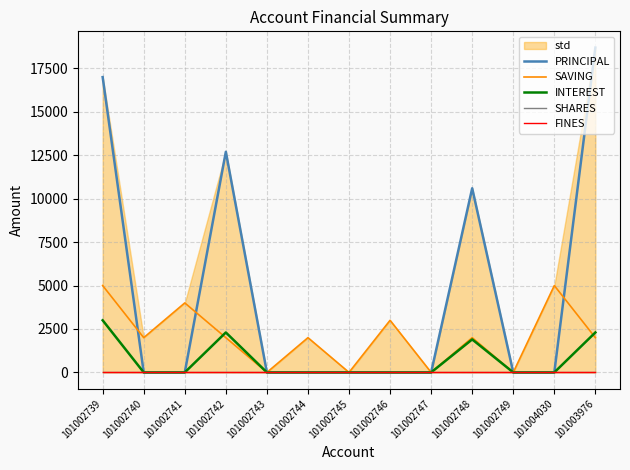

Which series changed the most between 101002741 and 101002744?

SAVING